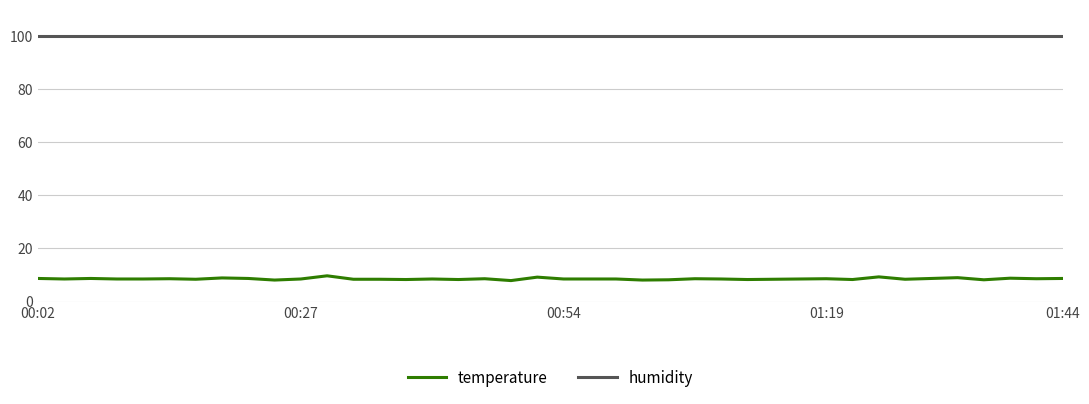

List the series in order of their peak value, lowest first.

temperature, humidity